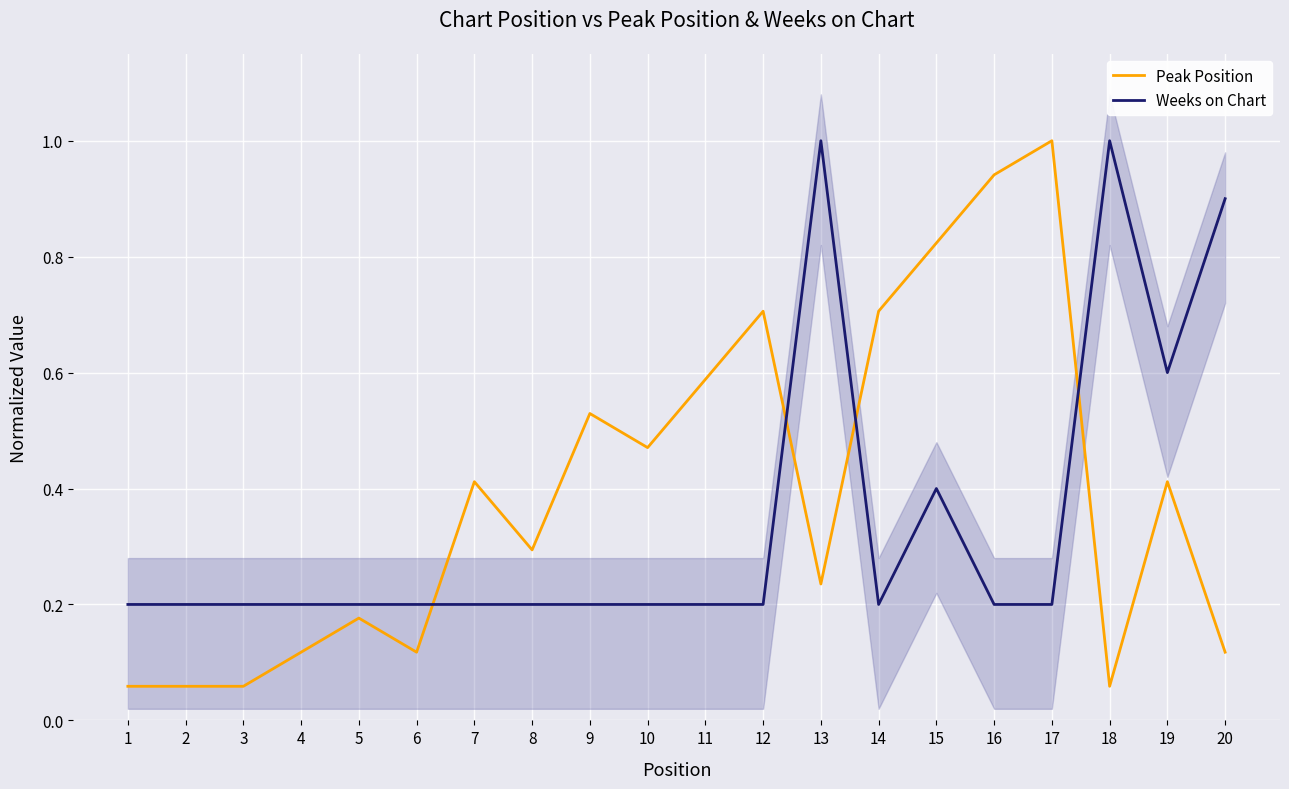

Where do Weeks on Chart and Peak Position first cross each other?

6 and 7